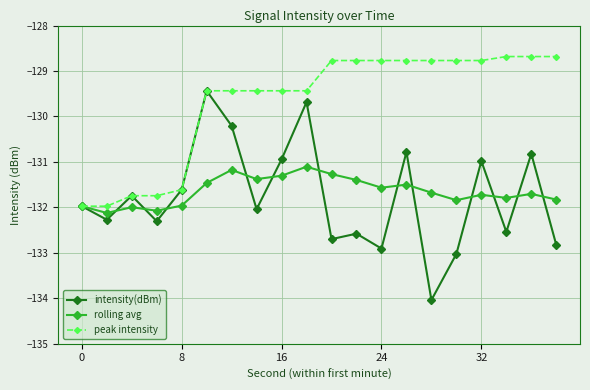

What is the difference between the maximum and minimum values in the rolling avg series?

1.0